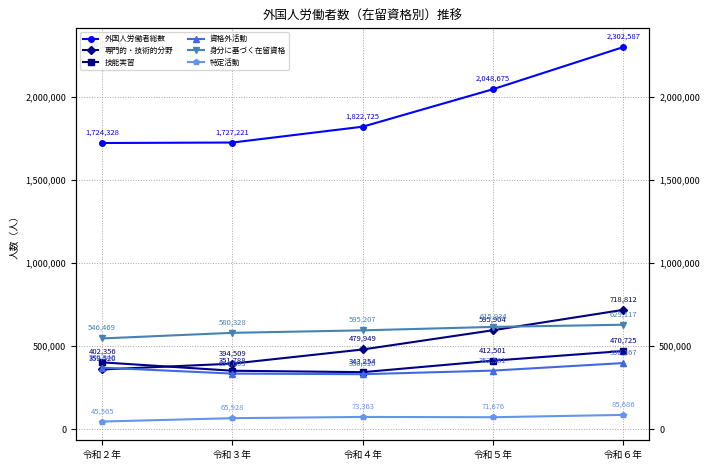

Reading left to right, transcribe all the data shown in this chart.

外国人労働者総数: 1724328	1727221	1822725	2048675	2302587
専門的・技術的分野: 359520	394509	479949	595904	718812
技能実習: 402356	351788	343254	412501	470725
資格外活動: 370346	334603	330910	352581	398167
身分に基づく在留資格: 546469	580328	595207	615934	629117
特定活動: 45565	65928	73363	71676	85686